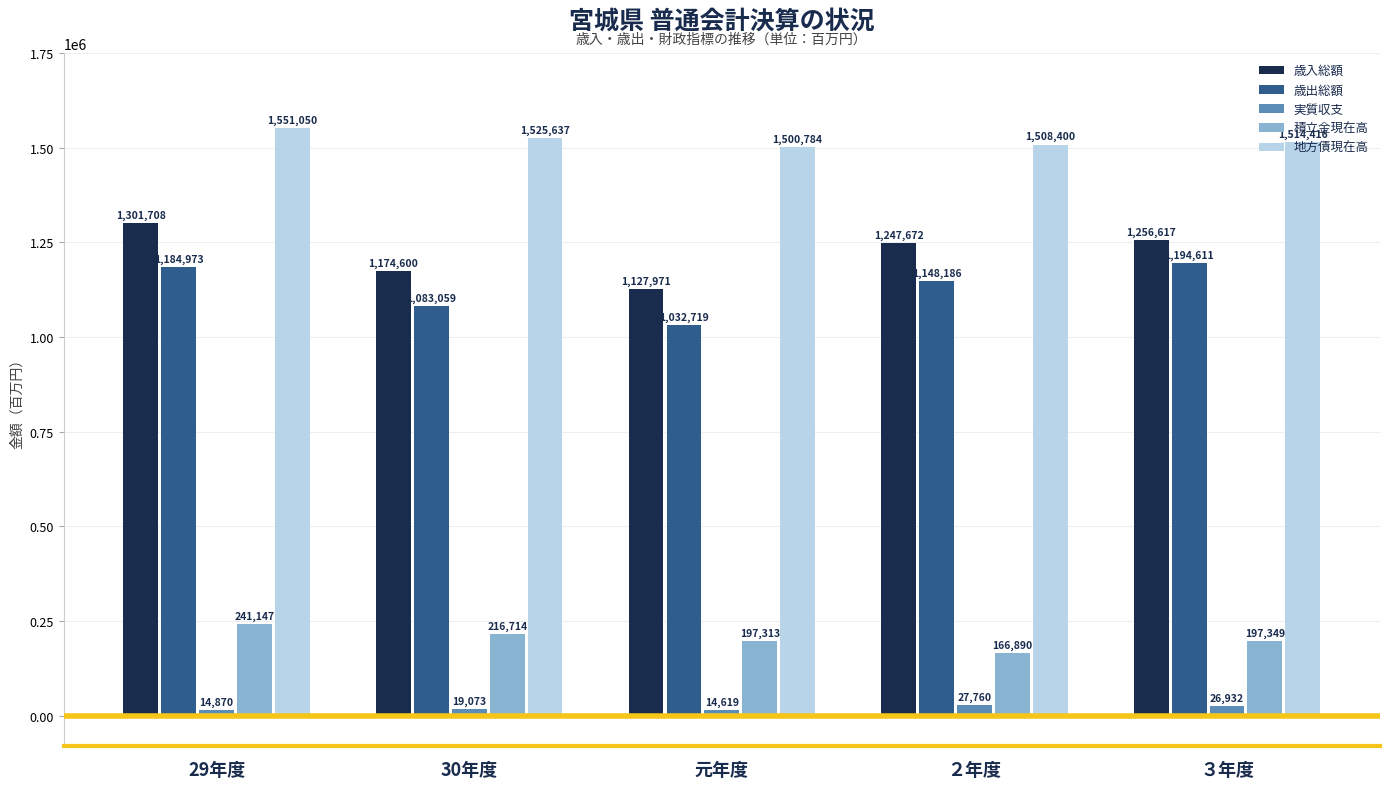

Between ２年度 and 30年度, which is larger?

２年度